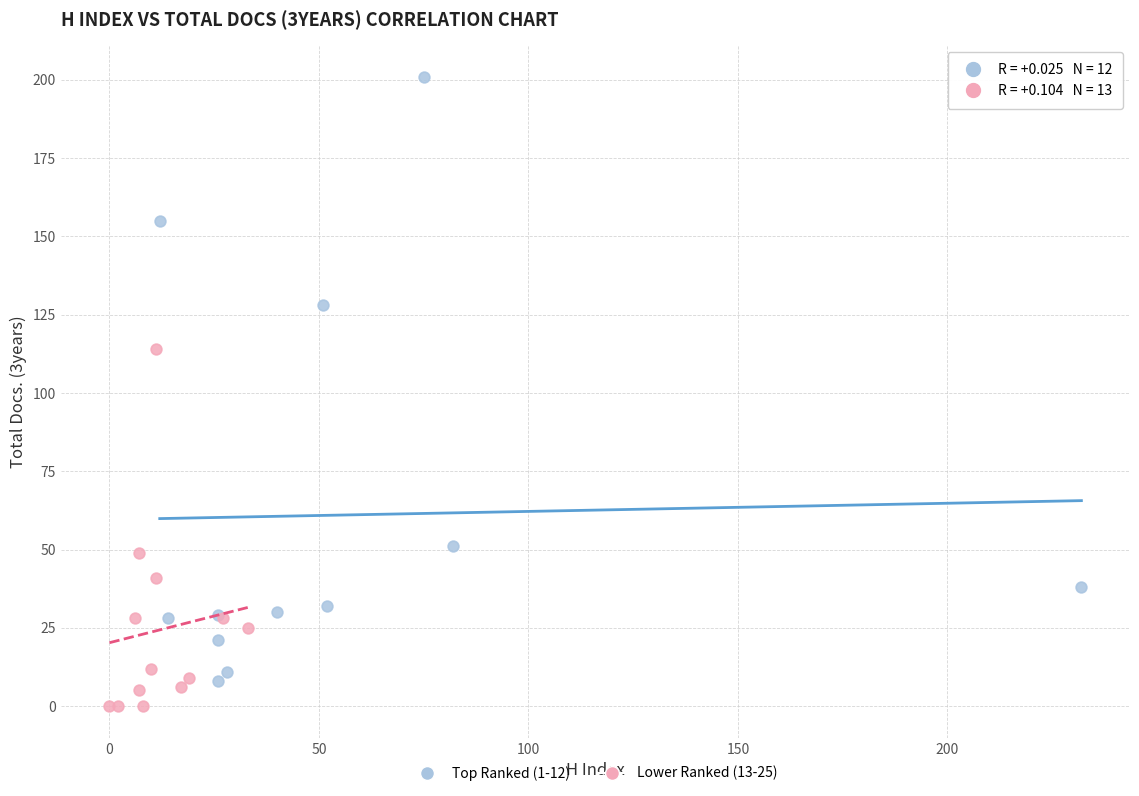

Which series contains the highest Y value?

Top Ranked (1-12)